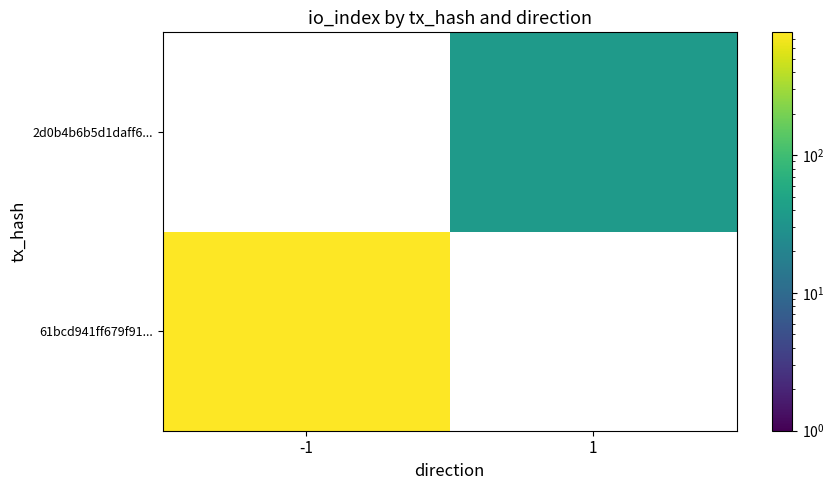

Which series has the widest spread of values?

61bcd941ff679f91...